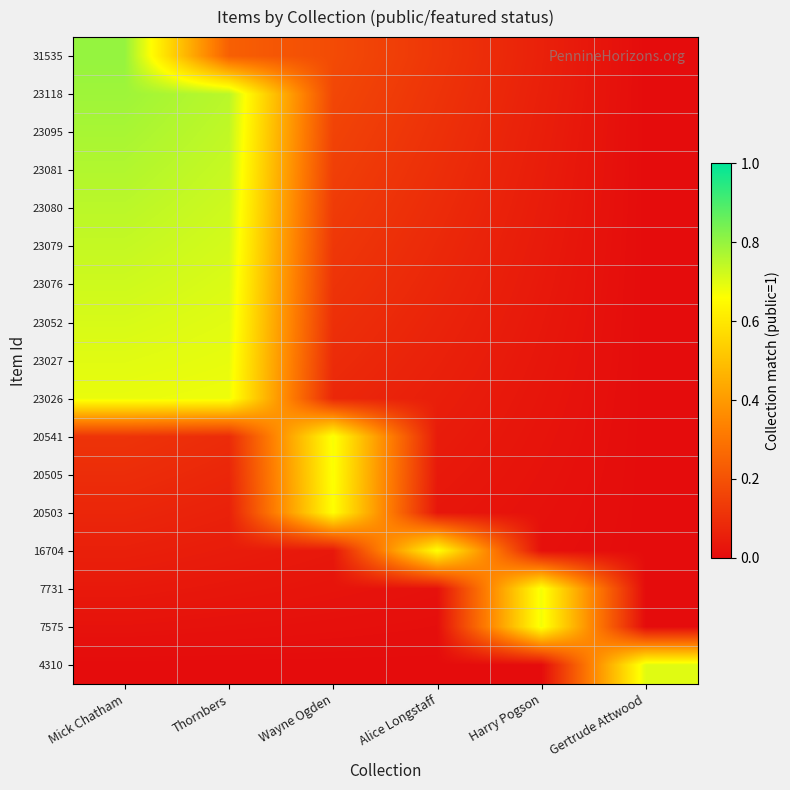

What is the difference between the highest and lowest values at Alice Longstaff?

0.7